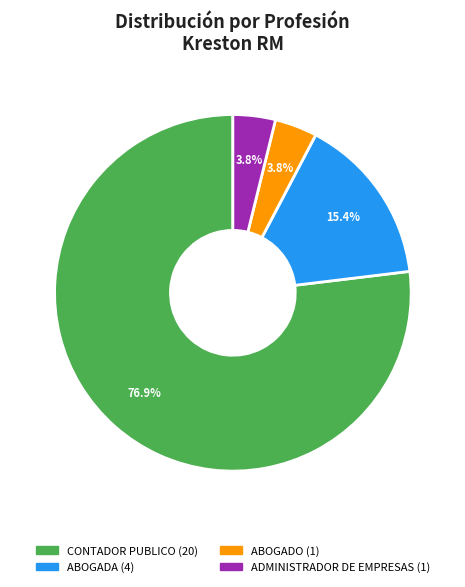

What is the largest slice in the pie chart?

CONTADOR PUBLICO